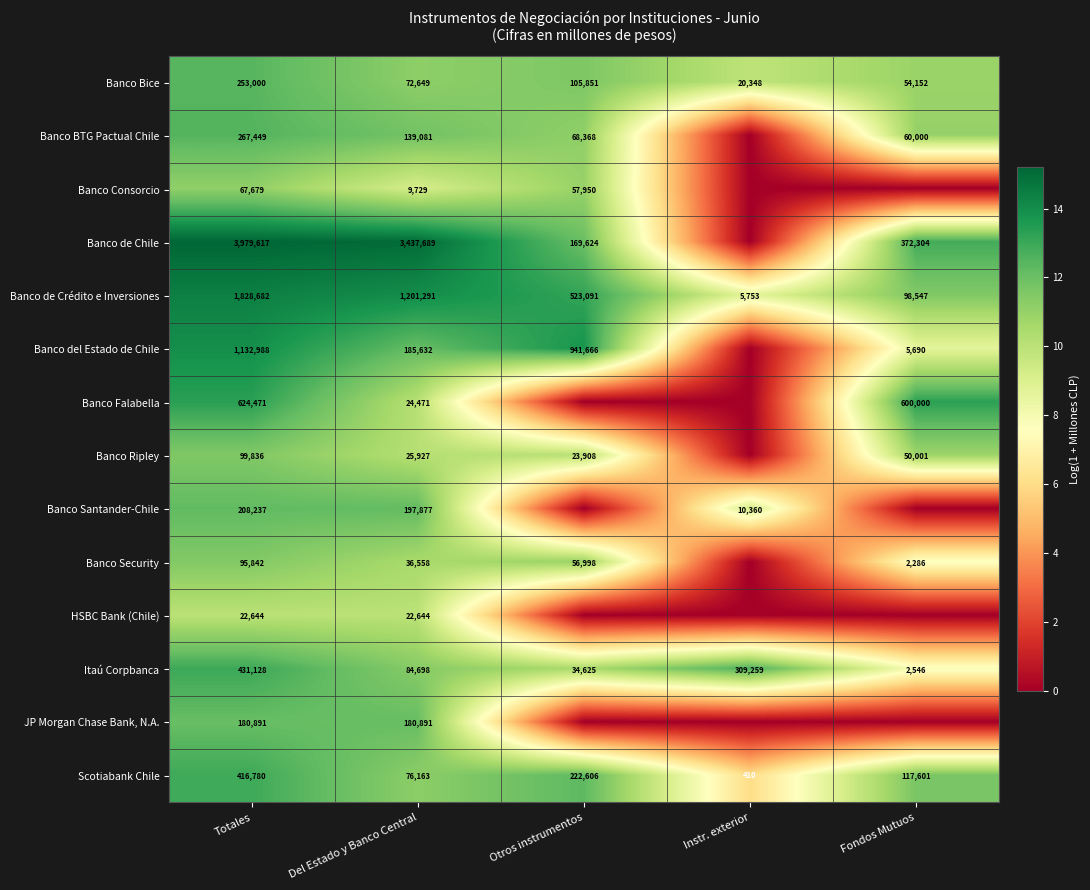

What is the difference between the maximum and minimum values in the Banco Bice series?

232652